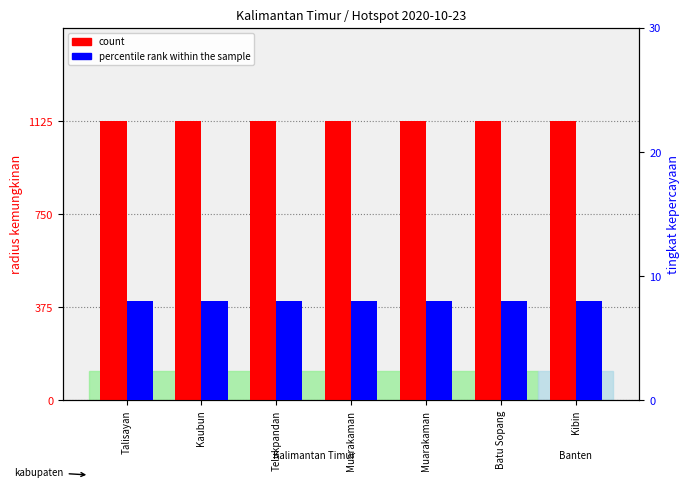

What is the label of the 7th bar from the left?

Kibin